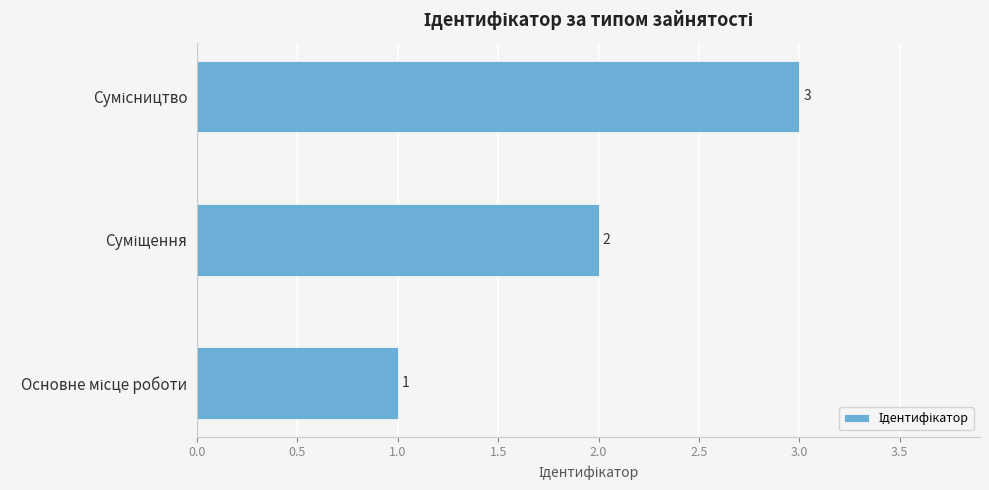

What is the sum of all values?

6